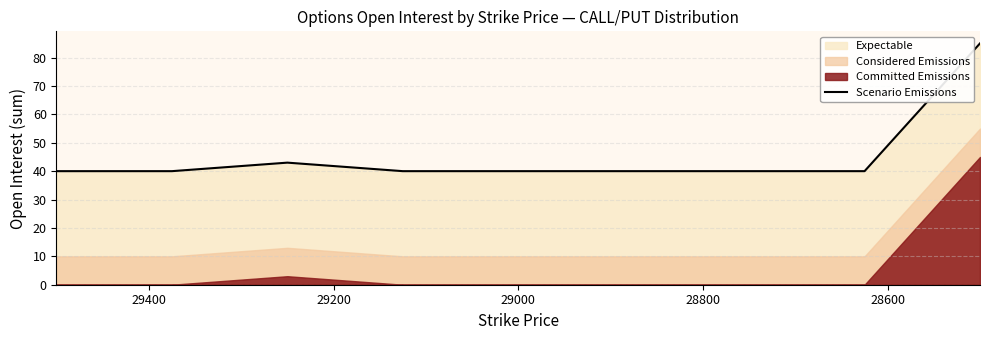

Which has a higher value, 28800 or 28600?

28800